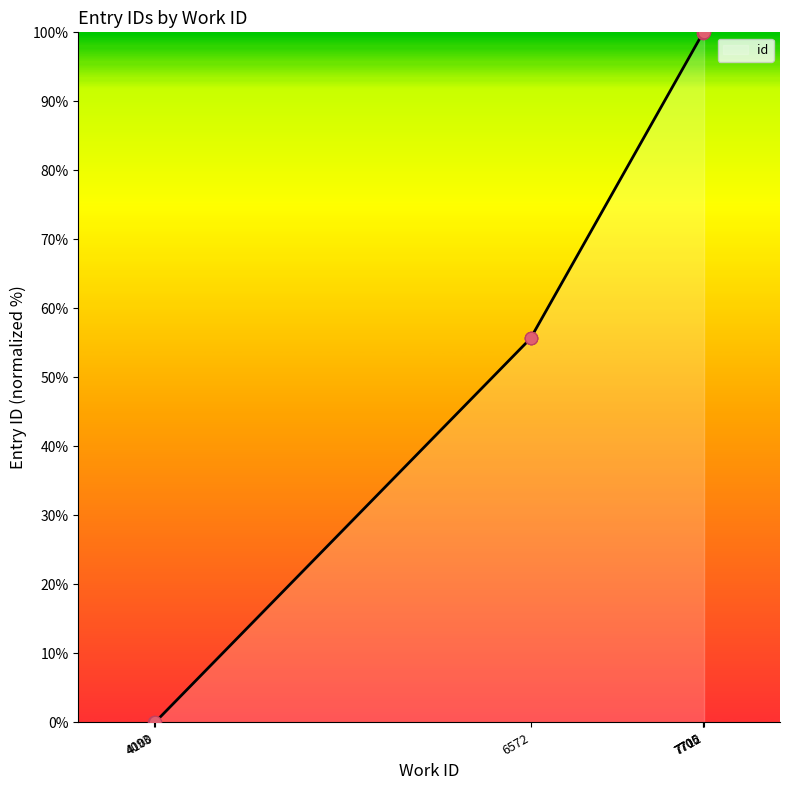

What is the ratio of the value at 7705 to the value at 6572?

1.8